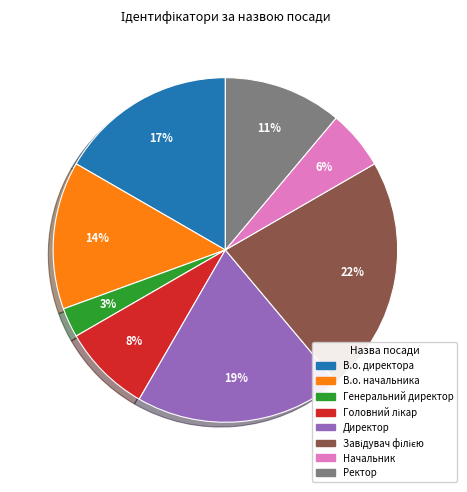

Do Генеральний директор and Ректор together represent more than half of the pie?

No